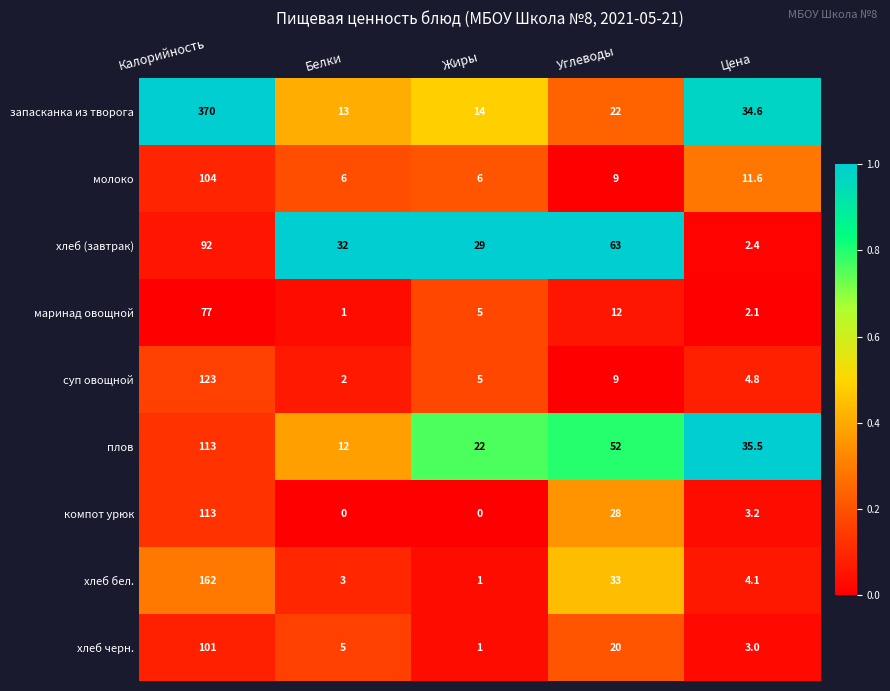

What is the difference between the maximum and minimum values in the суп овощной series?

121.0